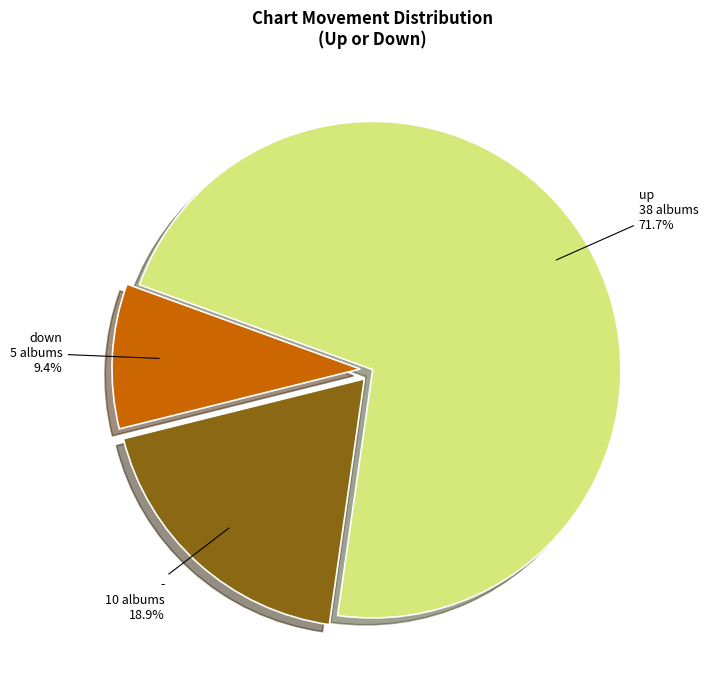

Which slice represents more than half of the pie?

up